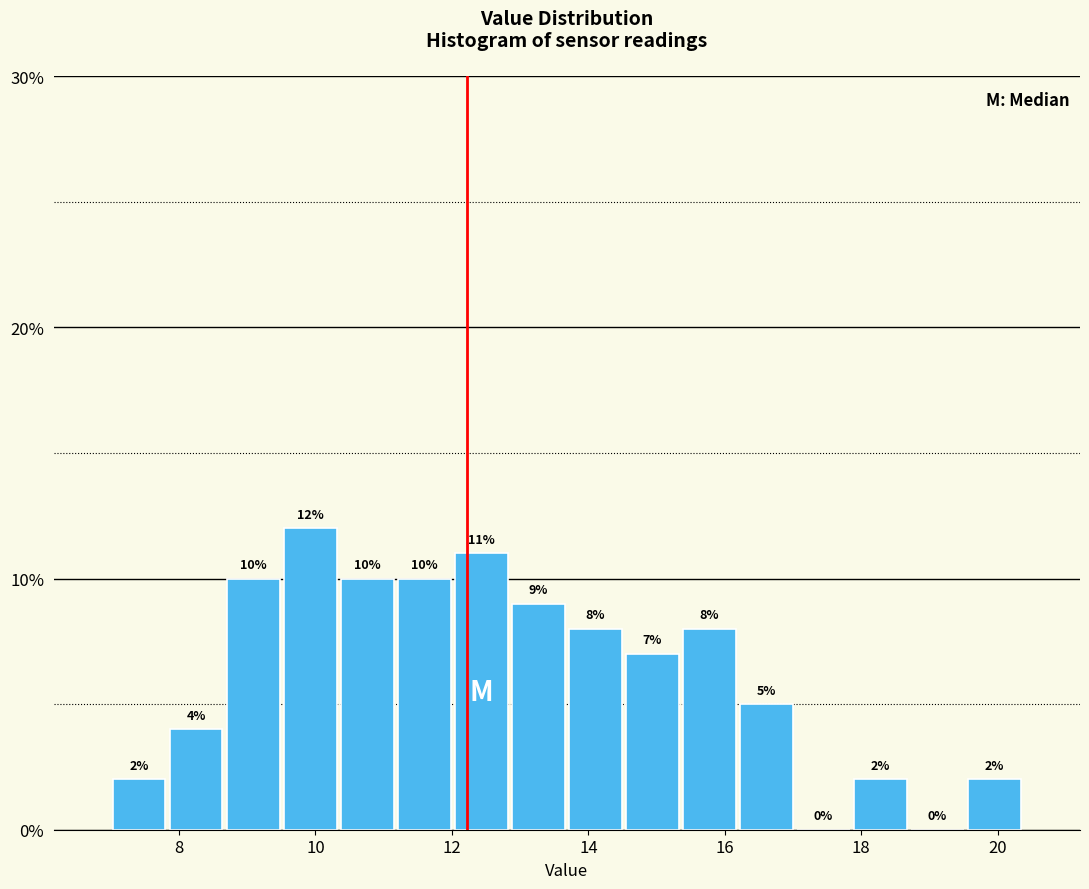

How tall is the bar that spans 12.8 to 13.6 on the x-axis? The bar edges are not printed on the chart, so give them approximately, as read against the axis.

9